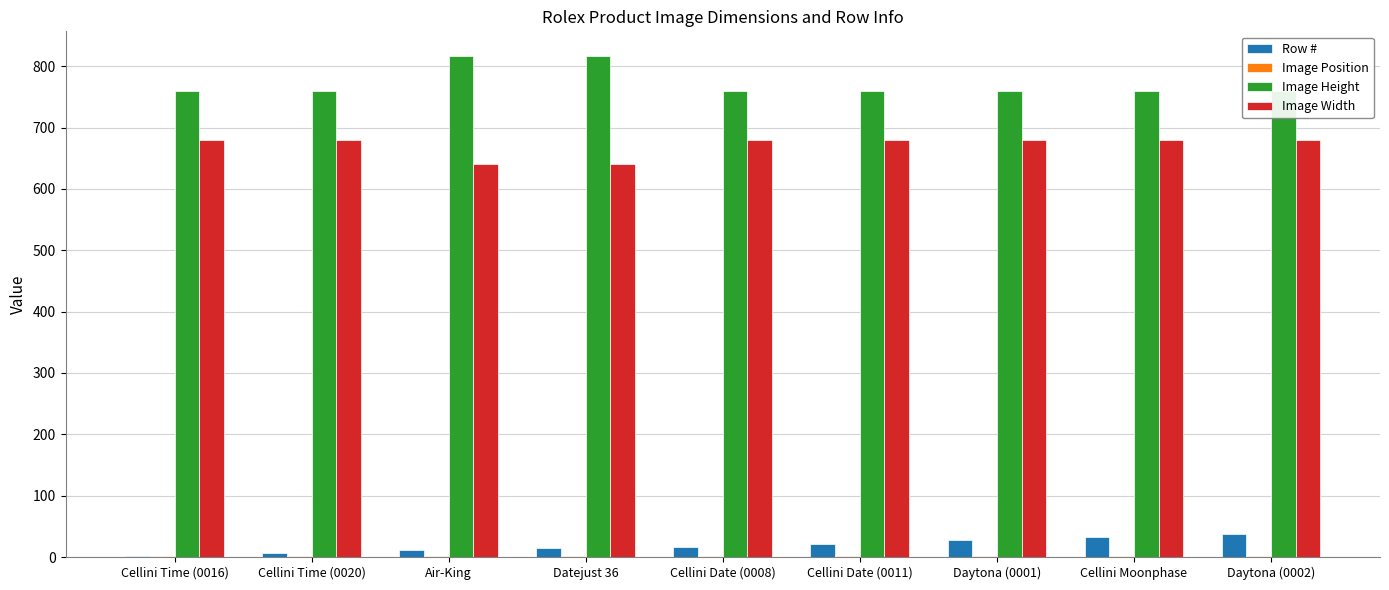

Reading right to left, what are all the values shown in this chart?

Row #: Daytona (0002)=37	Cellini Moonphase=32	Daytona (0001)=27	Cellini Date (0011)=22	Cellini Date (0008)=17	Datejust 36=14	Air-King=11	Cellini Time (0020)=6	Cellini Time (0016)=1
Image Position: Daytona (0002)=1	Cellini Moonphase=1	Daytona (0001)=1	Cellini Date (0011)=1	Cellini Date (0008)=1	Datejust 36=1	Air-King=1	Cellini Time (0020)=1	Cellini Time (0016)=1
Image Height: Daytona (0002)=760	Cellini Moonphase=760	Daytona (0001)=760	Cellini Date (0011)=760	Cellini Date (0008)=760	Datejust 36=816	Air-King=816	Cellini Time (0020)=760	Cellini Time (0016)=760
Image Width: Daytona (0002)=680	Cellini Moonphase=680	Daytona (0001)=680	Cellini Date (0011)=680	Cellini Date (0008)=680	Datejust 36=640	Air-King=640	Cellini Time (0020)=680	Cellini Time (0016)=680